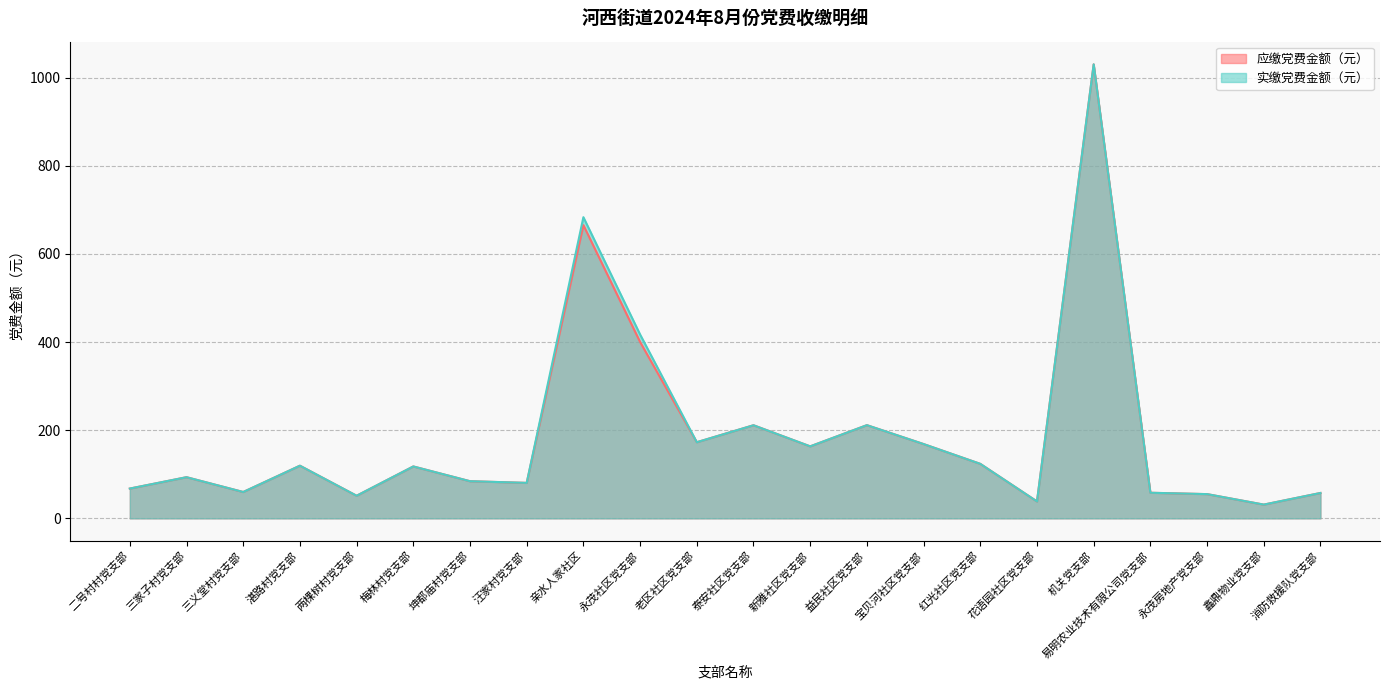

What position from the right is 宝贝河社区党支部?

8